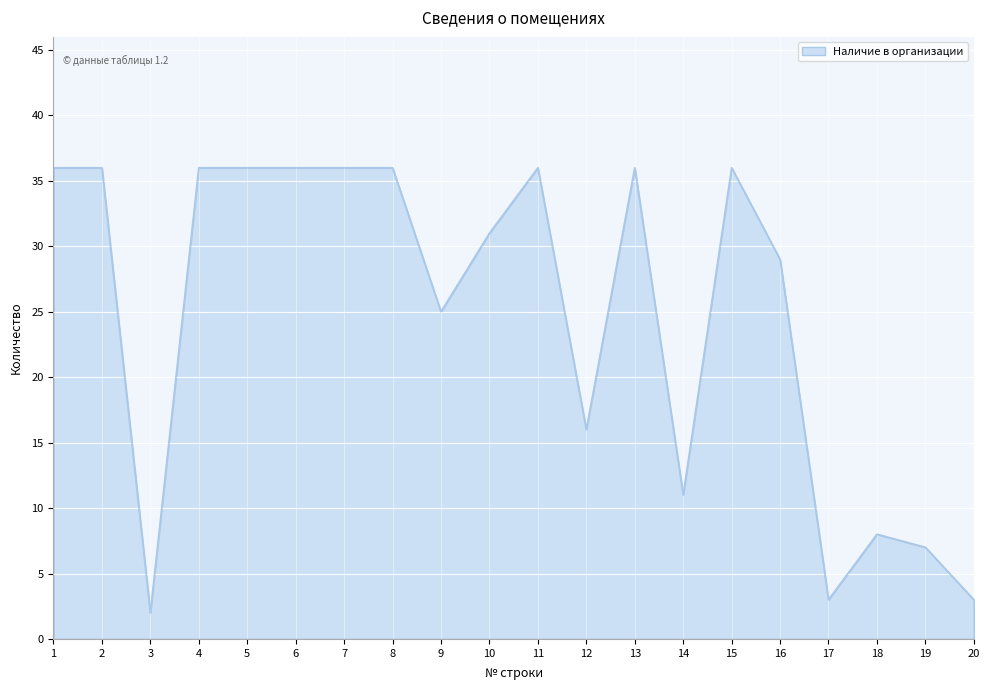

True or false: the data shows 36 at 7.

True